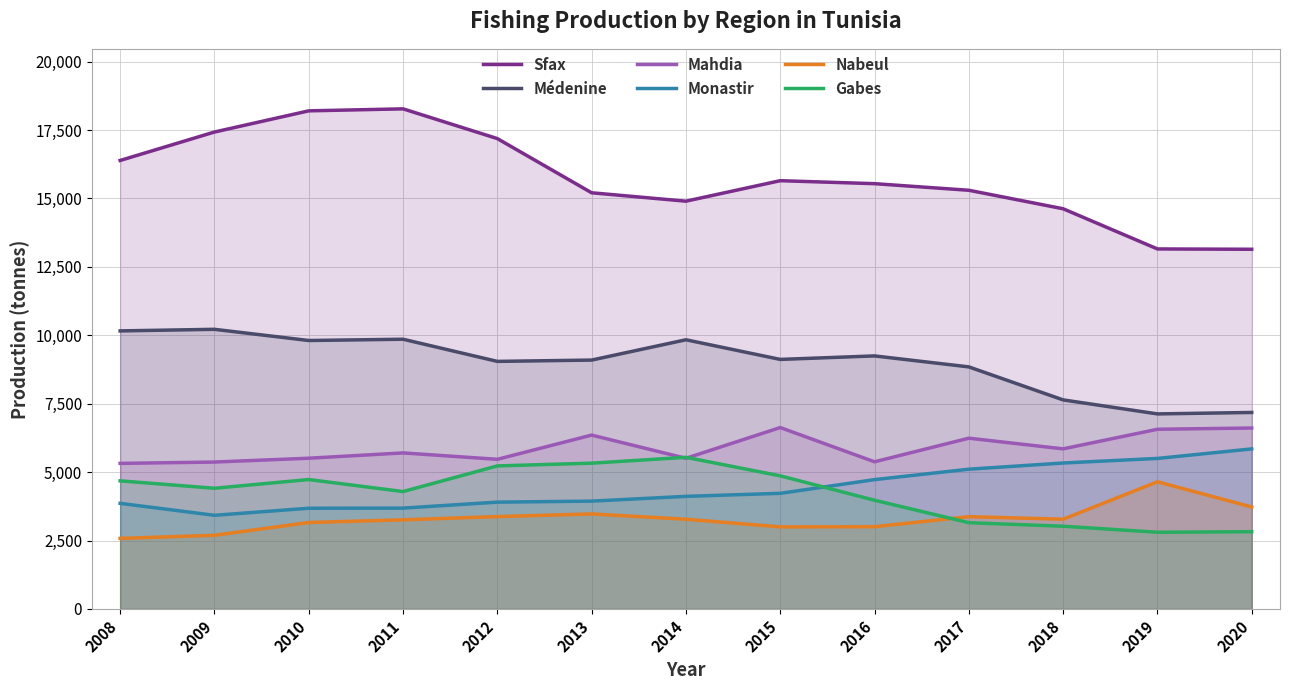

What is the value of the Nabeul point at the 8th from the left?

2999